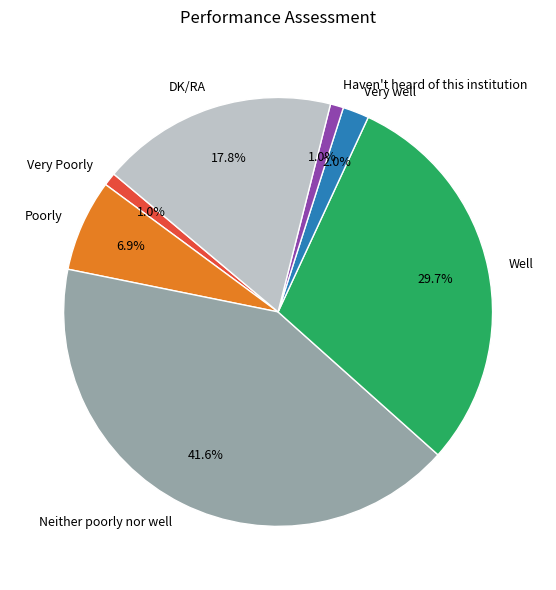

Between Well and Poorly, which is larger?

Well